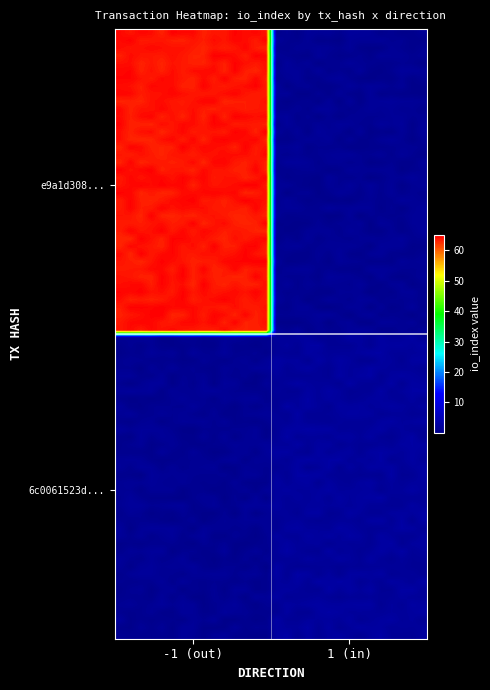

Which series has the widest spread of values?

e9a1d308044c35ab4fbb23ca1967a107bd7990a